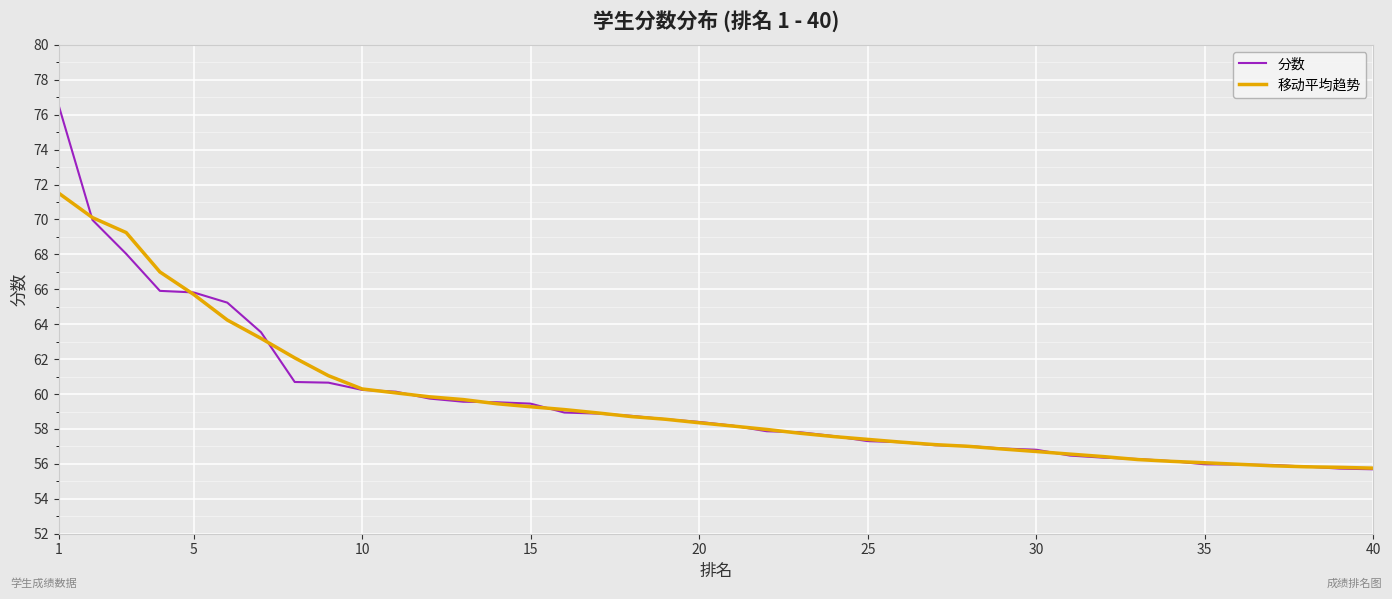

How many distinct data groups are displayed?

2